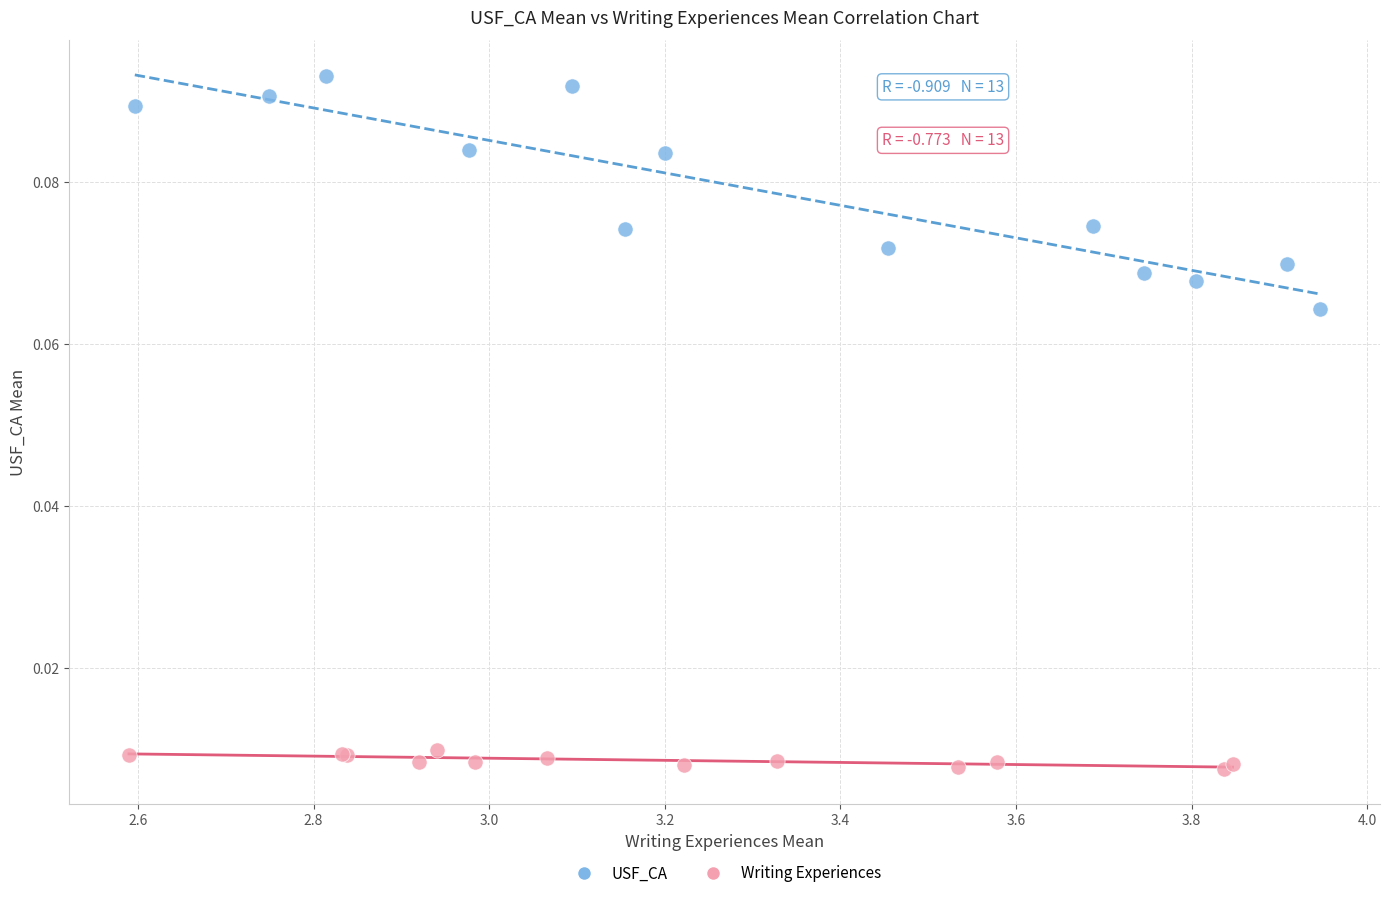

Which series has the largest Y range (max minus min)?

USF_CA